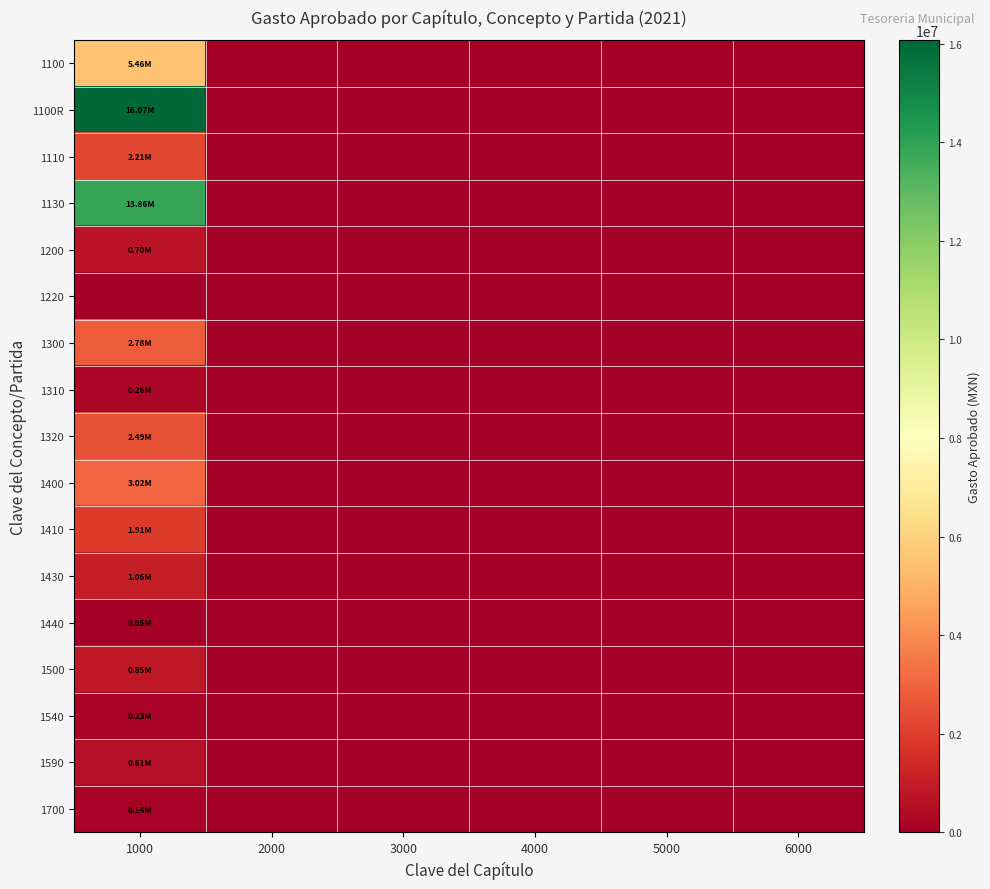

Rank the series at 2000 from lowest to highest value.

1100, 1100R, 1110, 1130, 1200, 1220, 1300, 1310, 1320, 1400, 1410, 1430, 1440, 1500, 1540, 1590, 1700